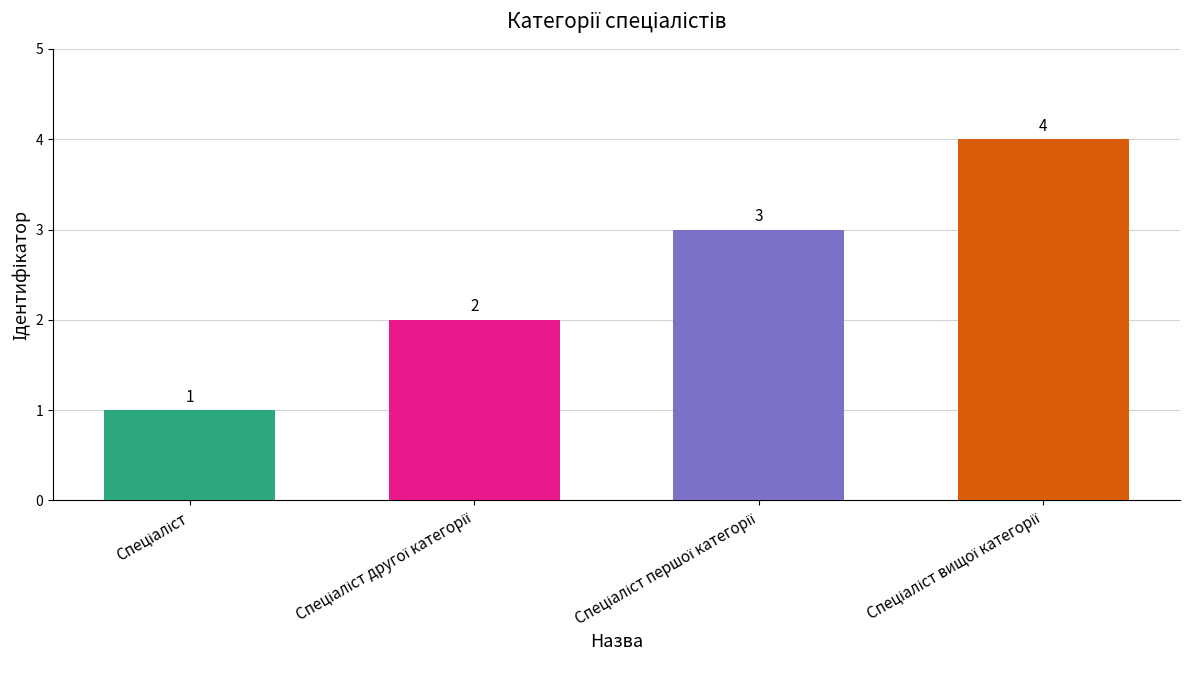

What is the smallest value displayed?

1